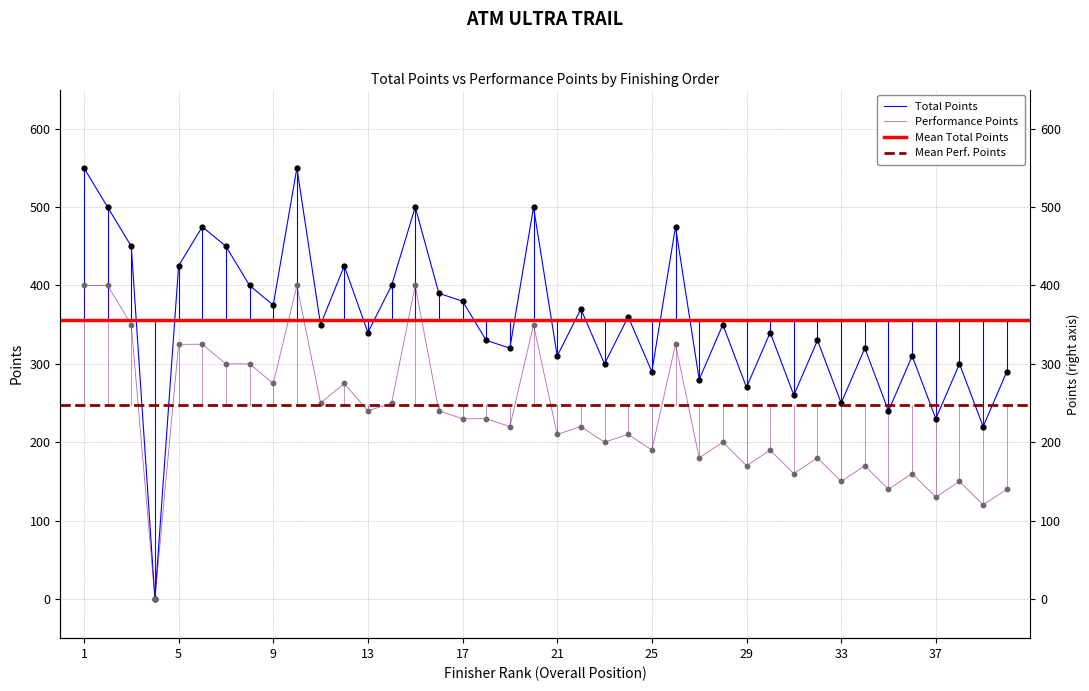

Which series contains the lowest Y value?

Total Points